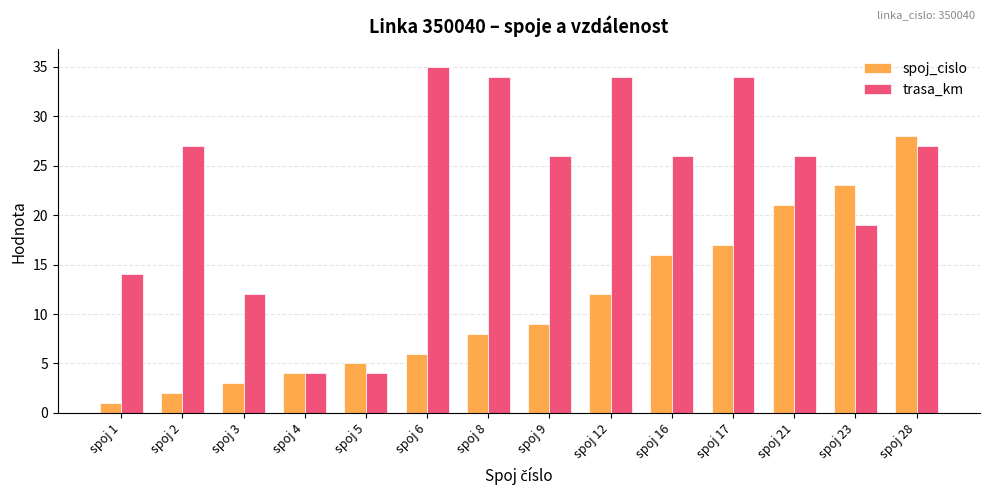

Reading left to right, list all the values displayed in this chart.

spoj_cislo: 1	2	3	4	5	6	8	9	12	16	17	21	23	28
trasa_km: 14	27	12	4	4	35	34	26	34	26	34	26	19	27